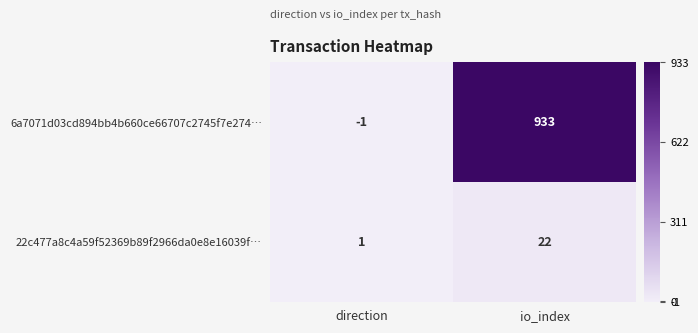

True or false: 22c477a8c4a59f52369b89f2966da0e8e16039f… has a value of 1 at direction.

True